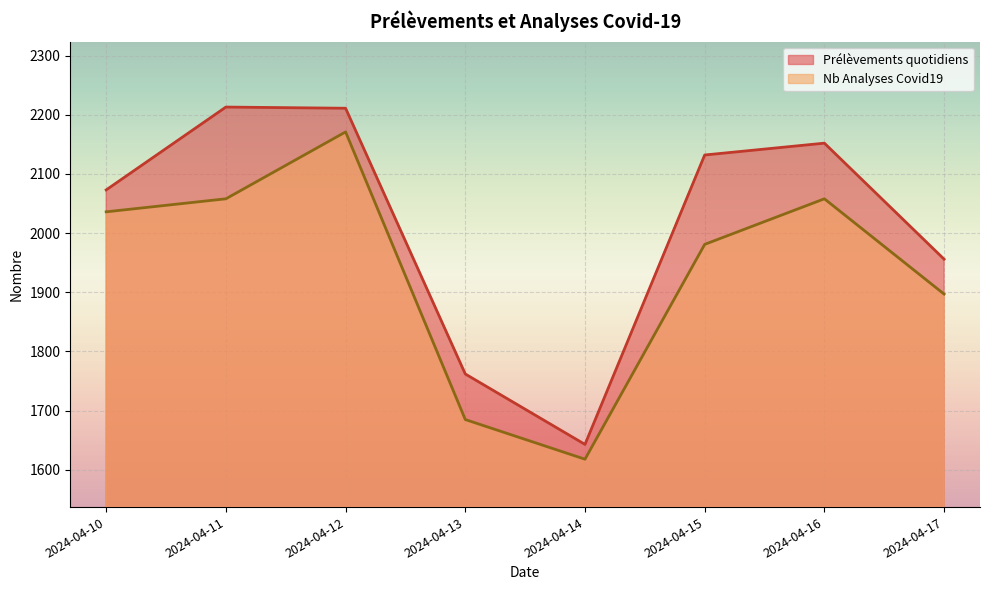

At which category does Nb Analyses Covid19 reach its first local peak?

2024-04-12